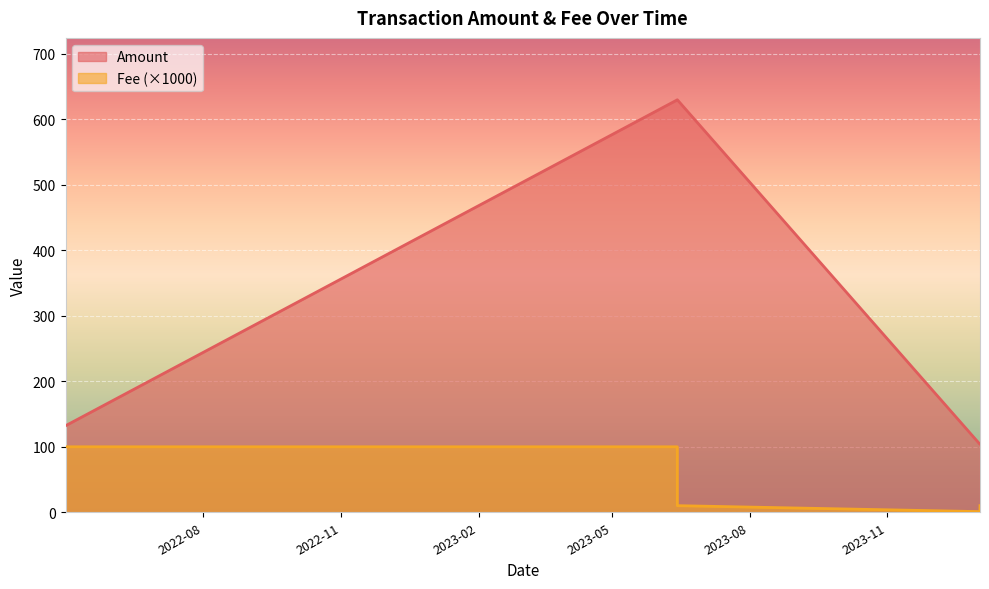

The value of Amount at 2024-01-01 19:27 is 103.9. True or false?

True